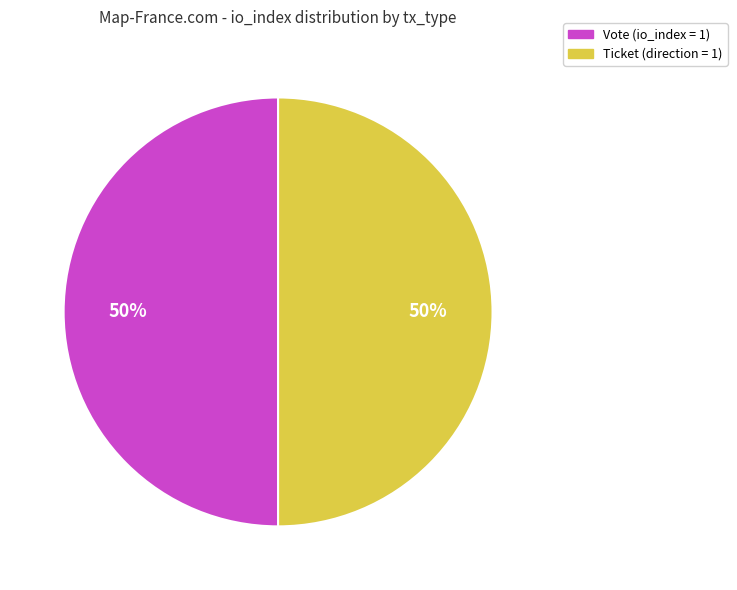

To the nearest percent, what is the average slice percentage?

50%